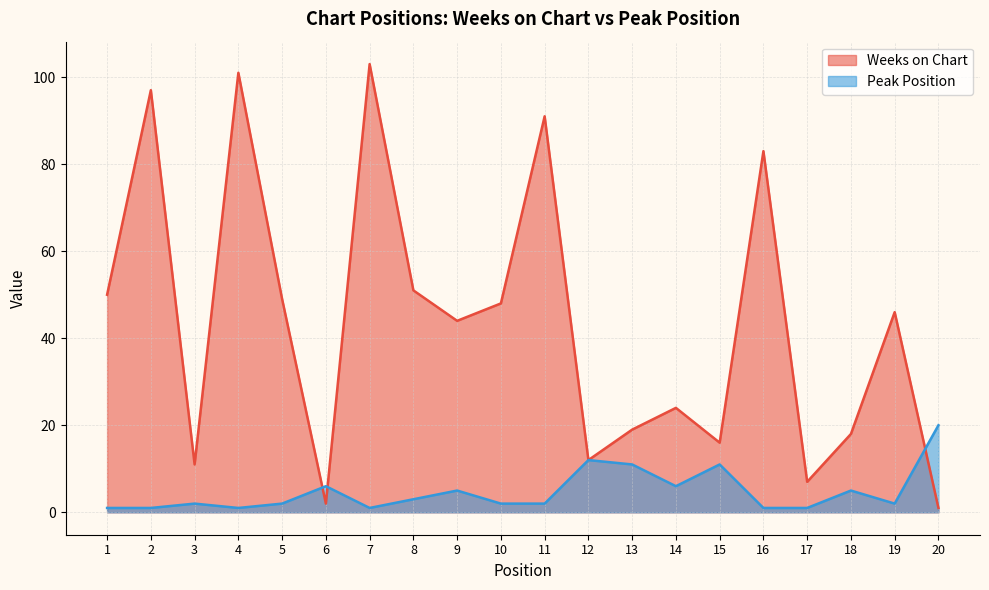

In Weeks on Chart, how many points are higher than both neighbors (excluding endpoints)?

7